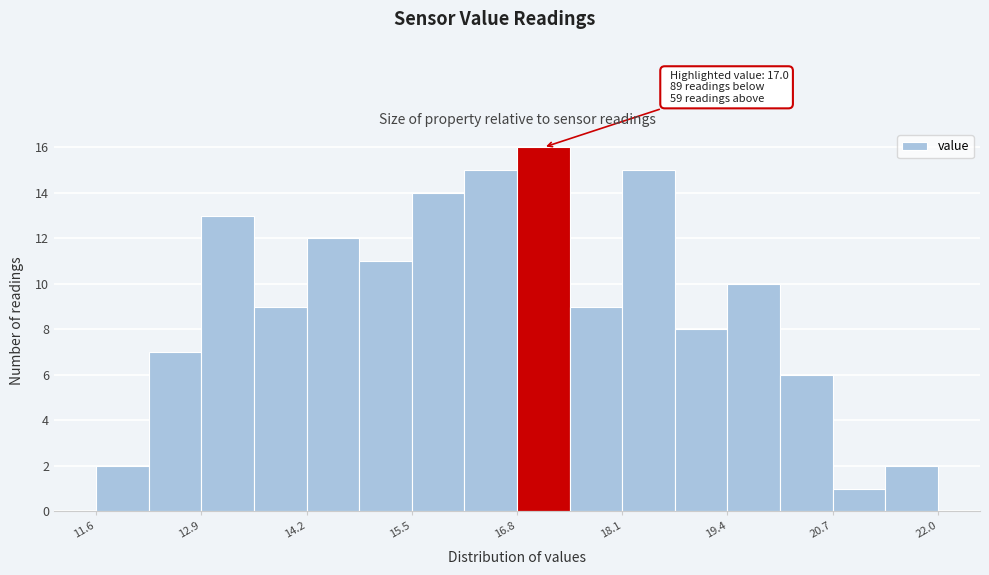

Read against the x-axis, roughly where is the centre of the tallest bar?

17.2